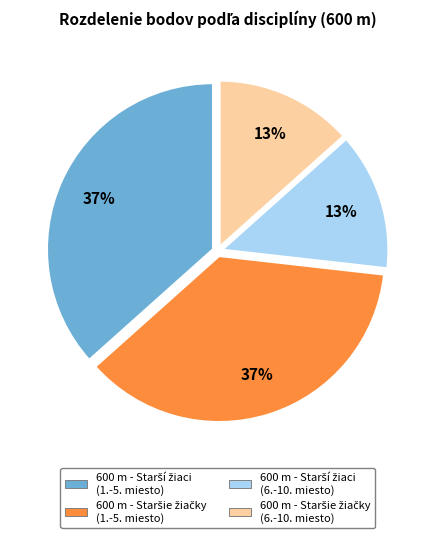

Does any single category account for the majority?

No